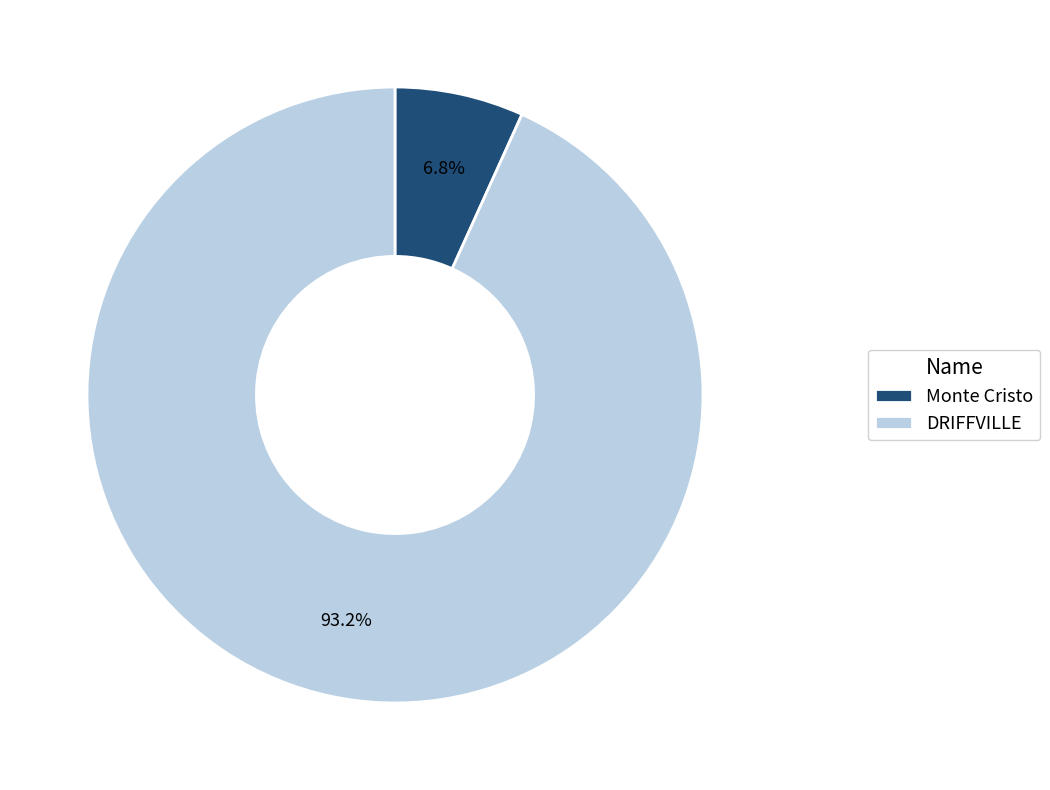

Does DRIFFVILLE represent more than half of the total?

Yes